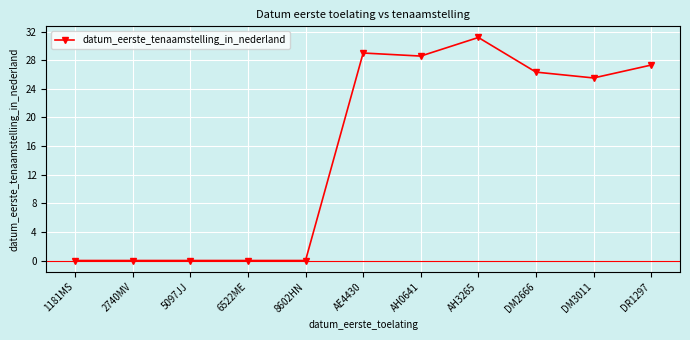

What is the label of the 7th point from the right?

8602HN